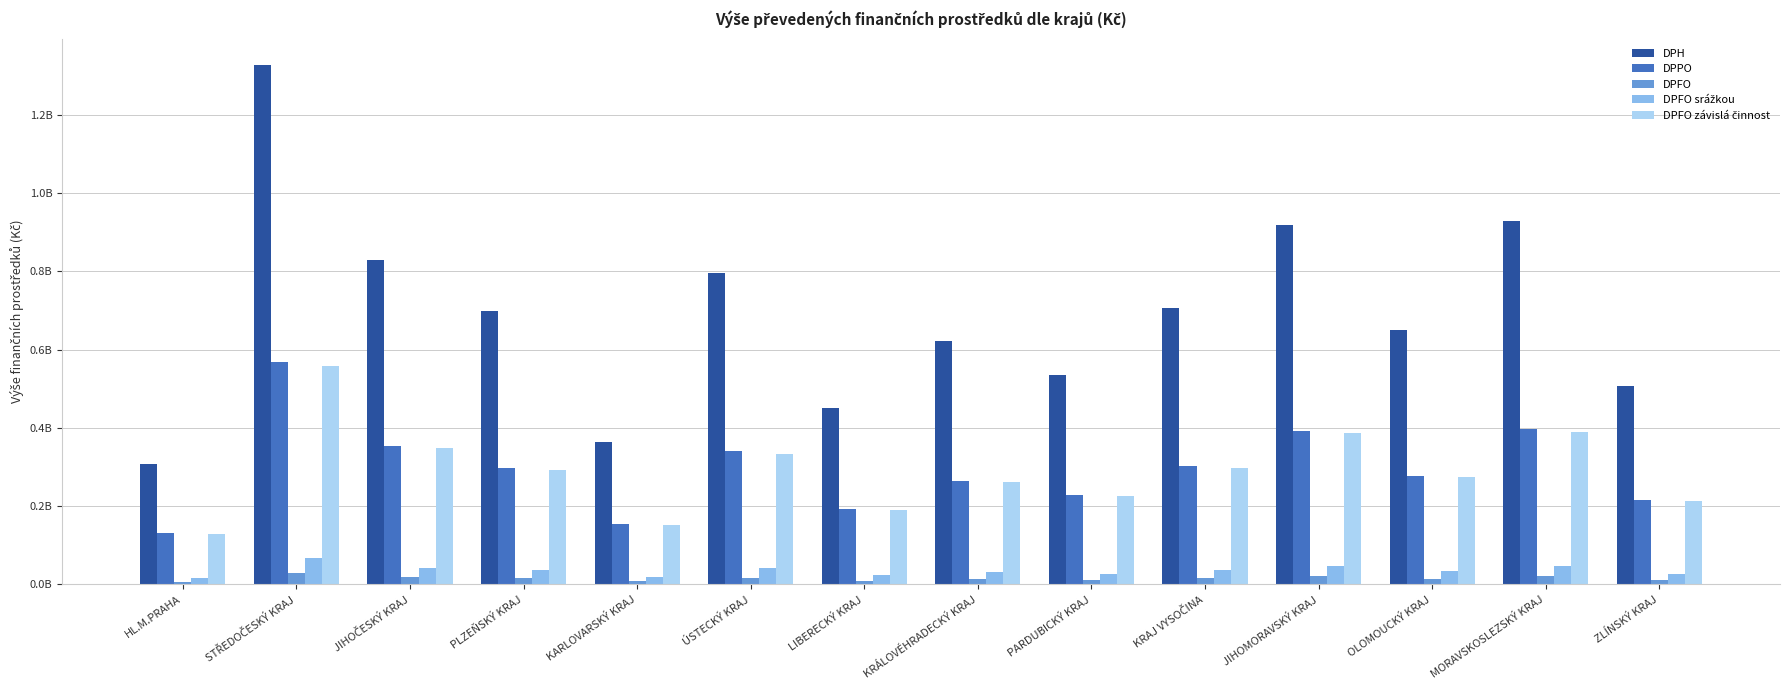

Does the chart contain any negative values?

No